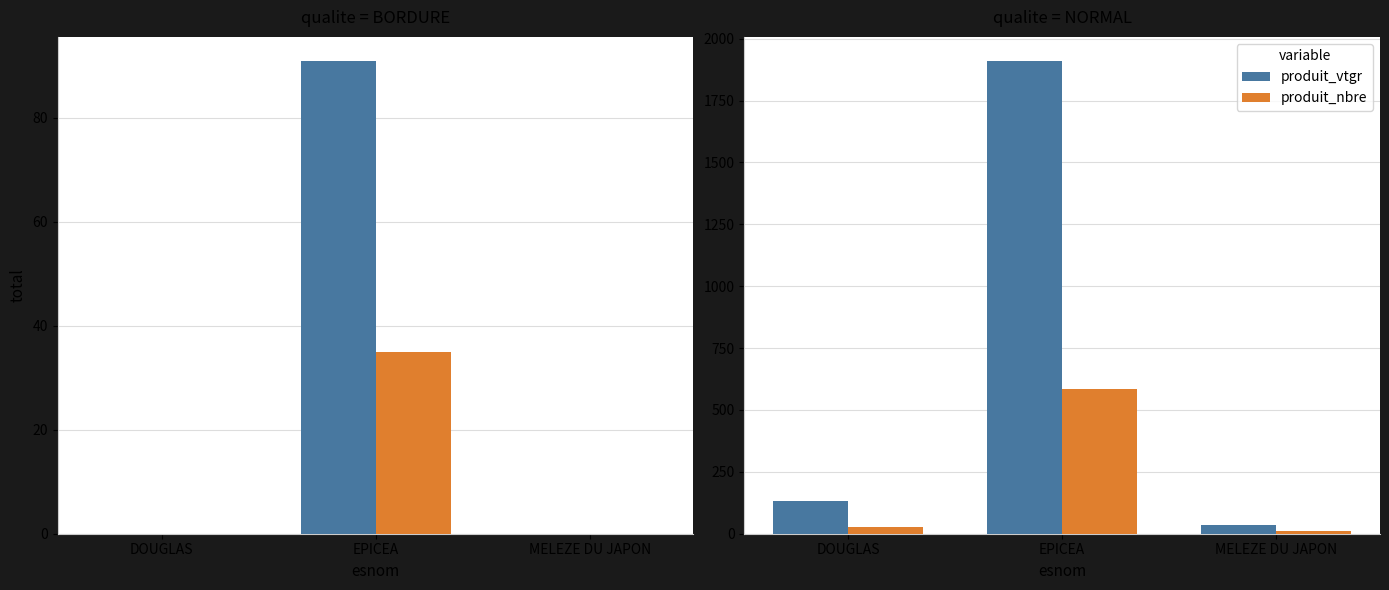

At how many categories does at least one series exceed 1851?

1